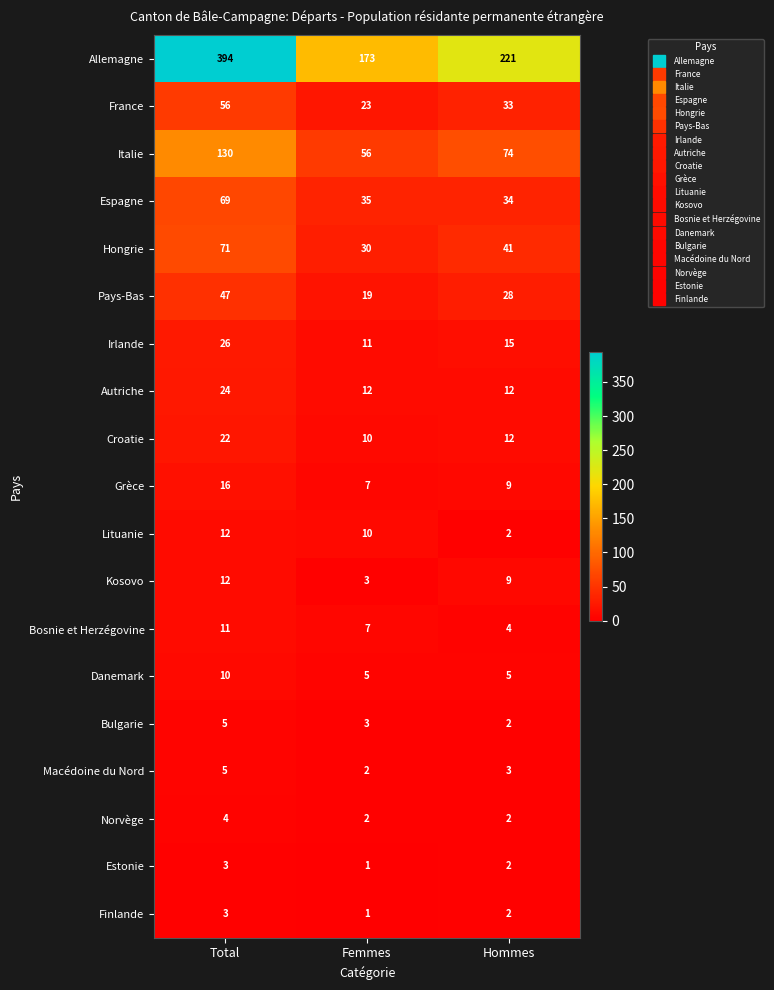

Count the Bulgarie values in the range 2 to 5.

3